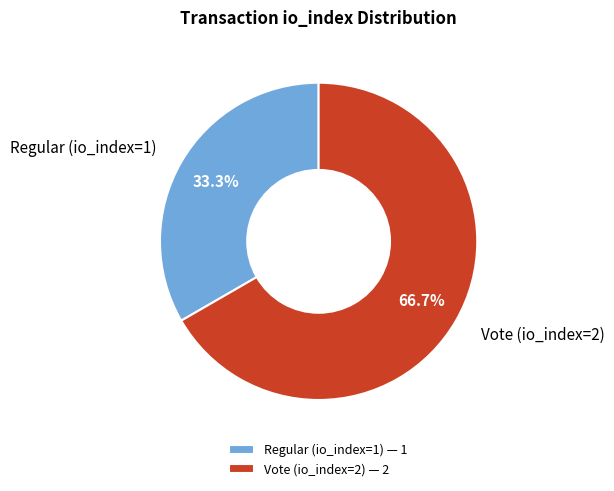

Approximately how many times larger is the value at Regular (io_index=1) compared to Vote (io_index=2)?

0.5